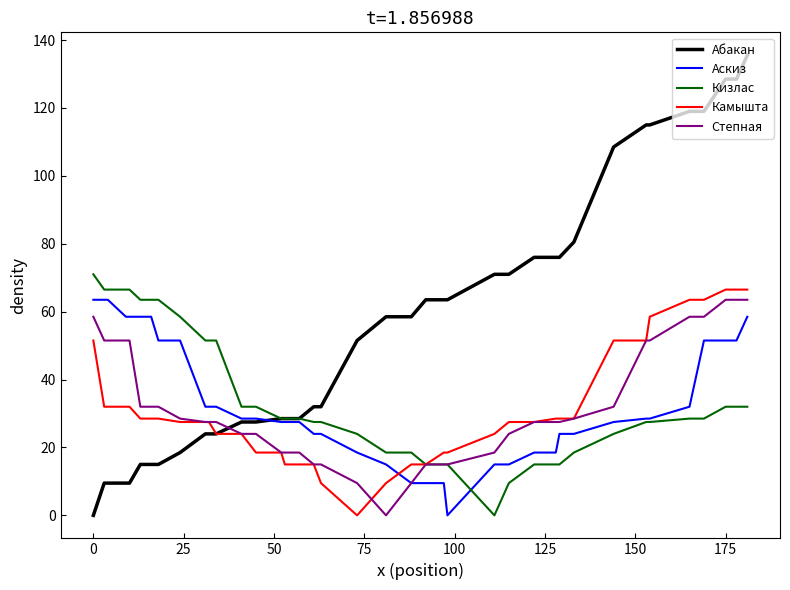

Which series has the widest spread of values?

Абакан